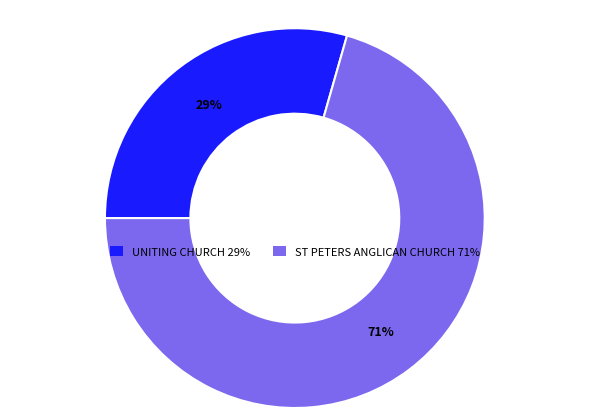

To the nearest percent, what portion does ST PETERS ANGLICAN CHURCH represent?

71%